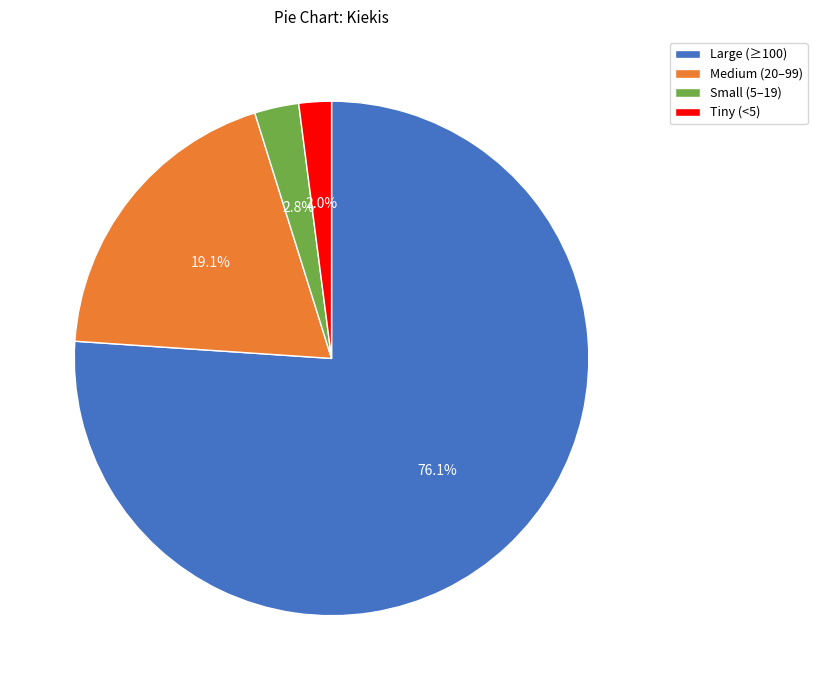

Between Medium (20–99) and Large (≥100), which is larger?

Large (≥100)